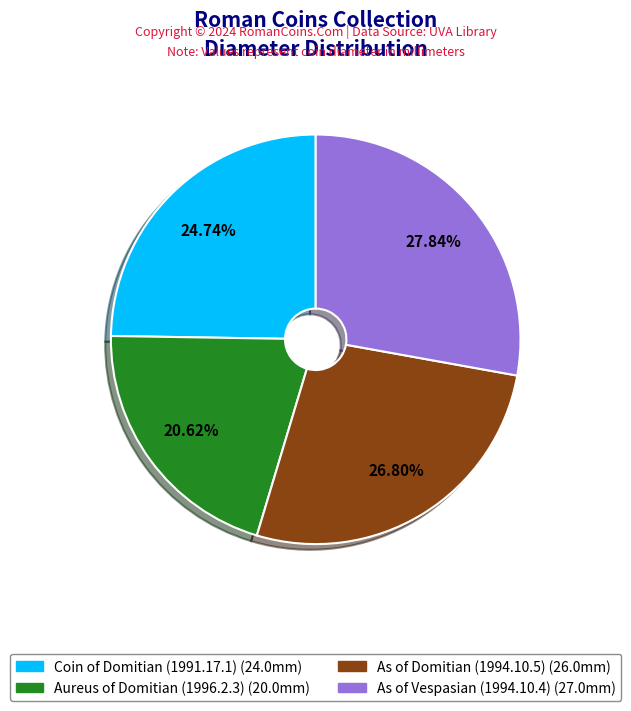

What is the smallest slice in the pie chart?

Aureus of Domitian (1996.2.3)